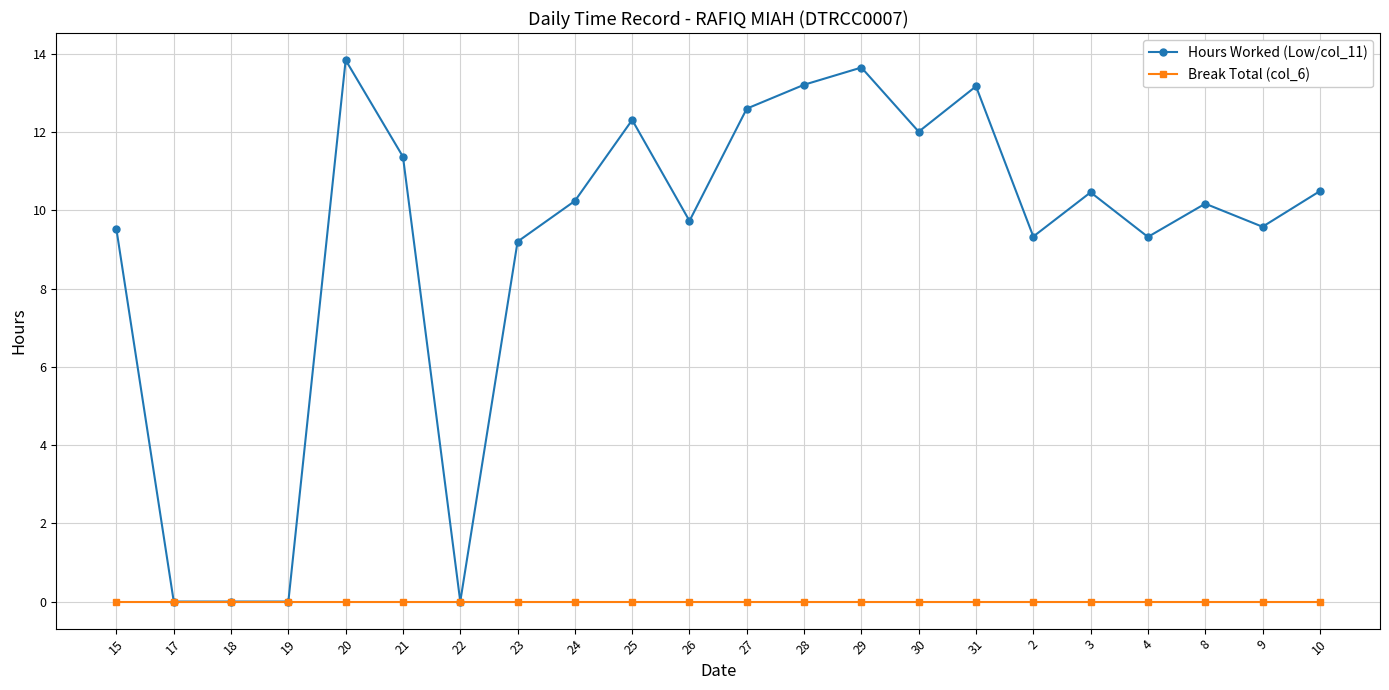

At how many categories does at least one series exceed 6?

18